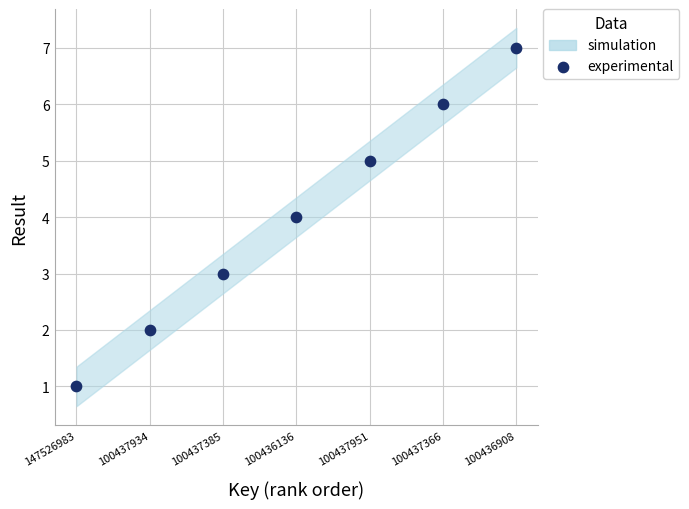

What is the average Y value?

4